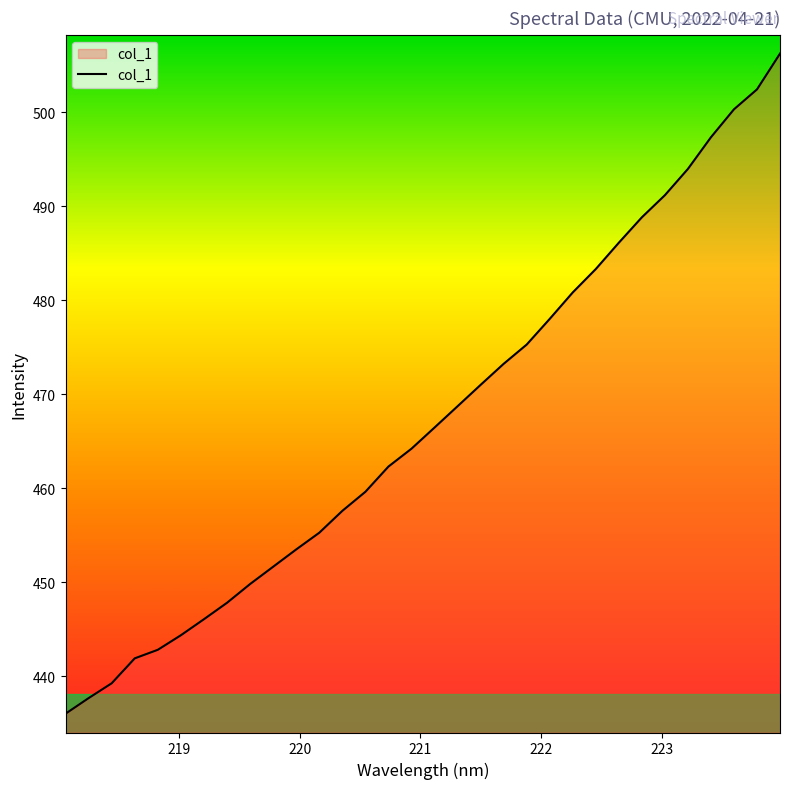

Reading left to right, what are all the values shown in this chart?

436.0	437.7	439.3	441.9	442.8	444.4	446.1	447.8	449.8	451.7	453.5	455.3	457.6	459.6	462.3	464.2	466.5	468.7	471.0	473.3	475.3	478.0	480.9	483.3	486.1	488.8	491.2	494.0	497.4	500.3	502.5	506.3